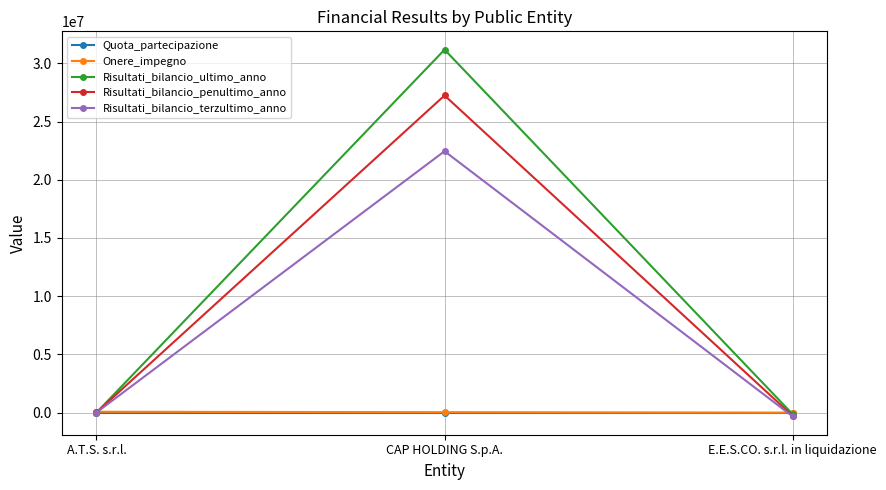

At which category is the sum across all series the highest?

CAP HOLDING S.p.A.